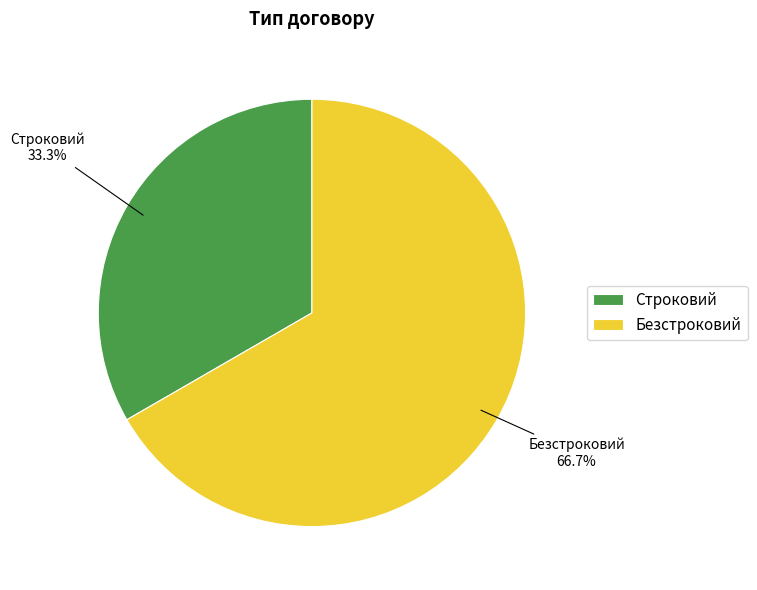

To the nearest percent, what percentage of the pie is Строковий?

33%